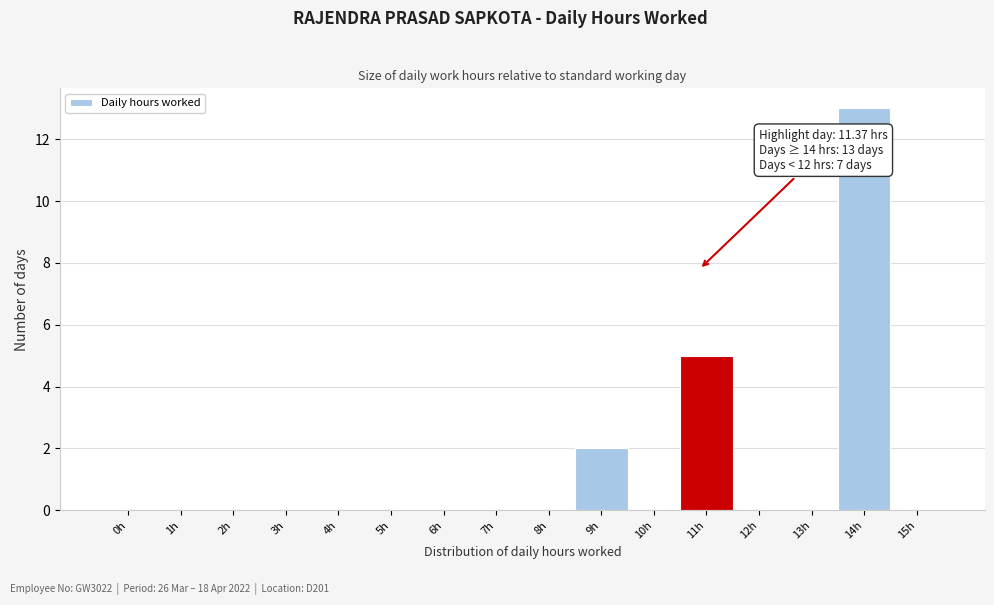

Reading left to right, extract all data points from this chart.

0h=0	1h=0	2h=0	3h=0	4h=0	5h=0	6h=0	7h=0	8h=0	9h=2	10h=0	11h=5	12h=0	13h=0	14h=13	15h=0